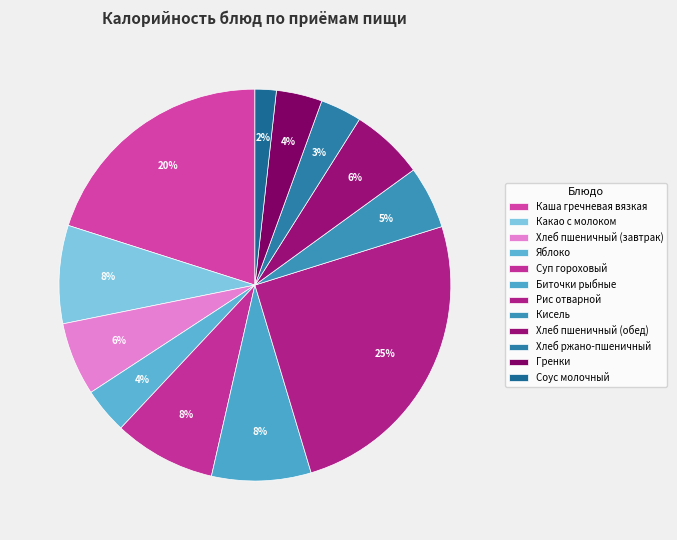

Count the number of slices in the pie.

12